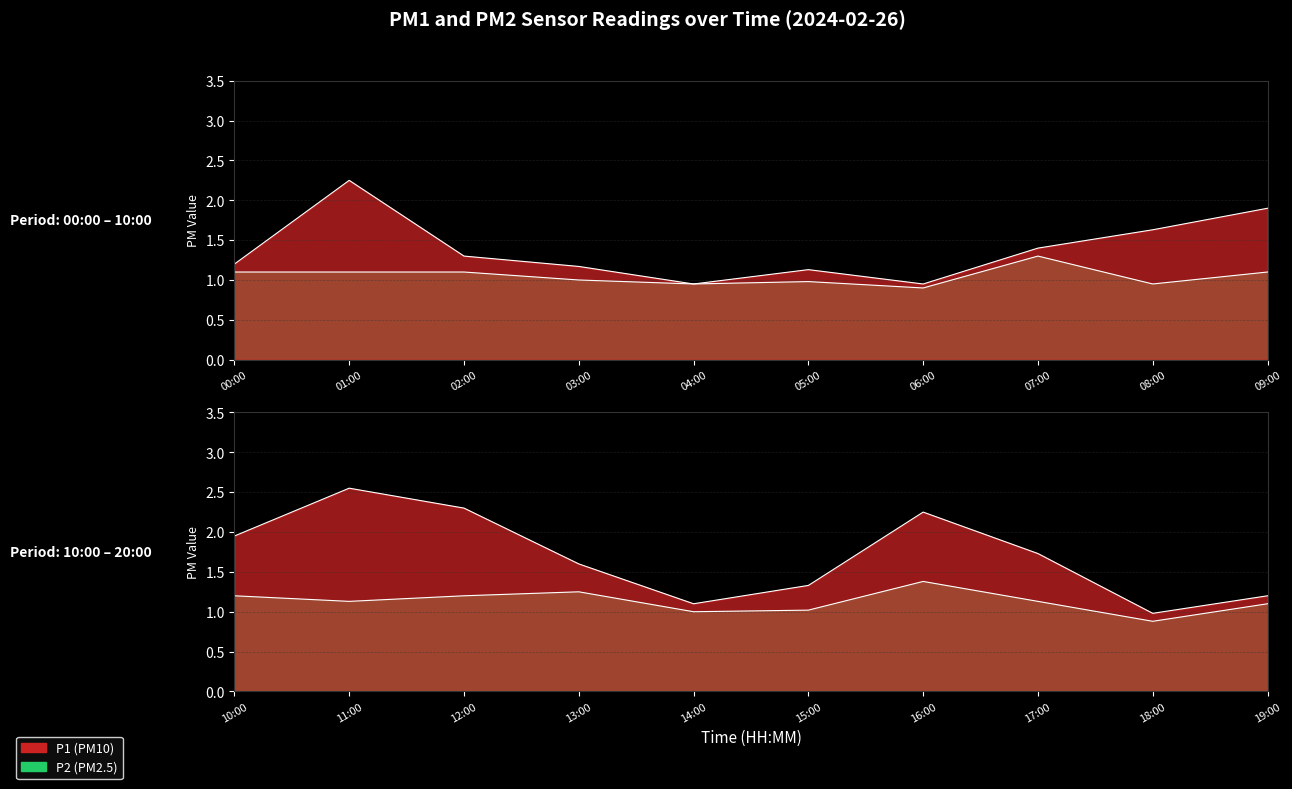

What is the difference between the maximum and second lowest values in the P1 series?

1.6